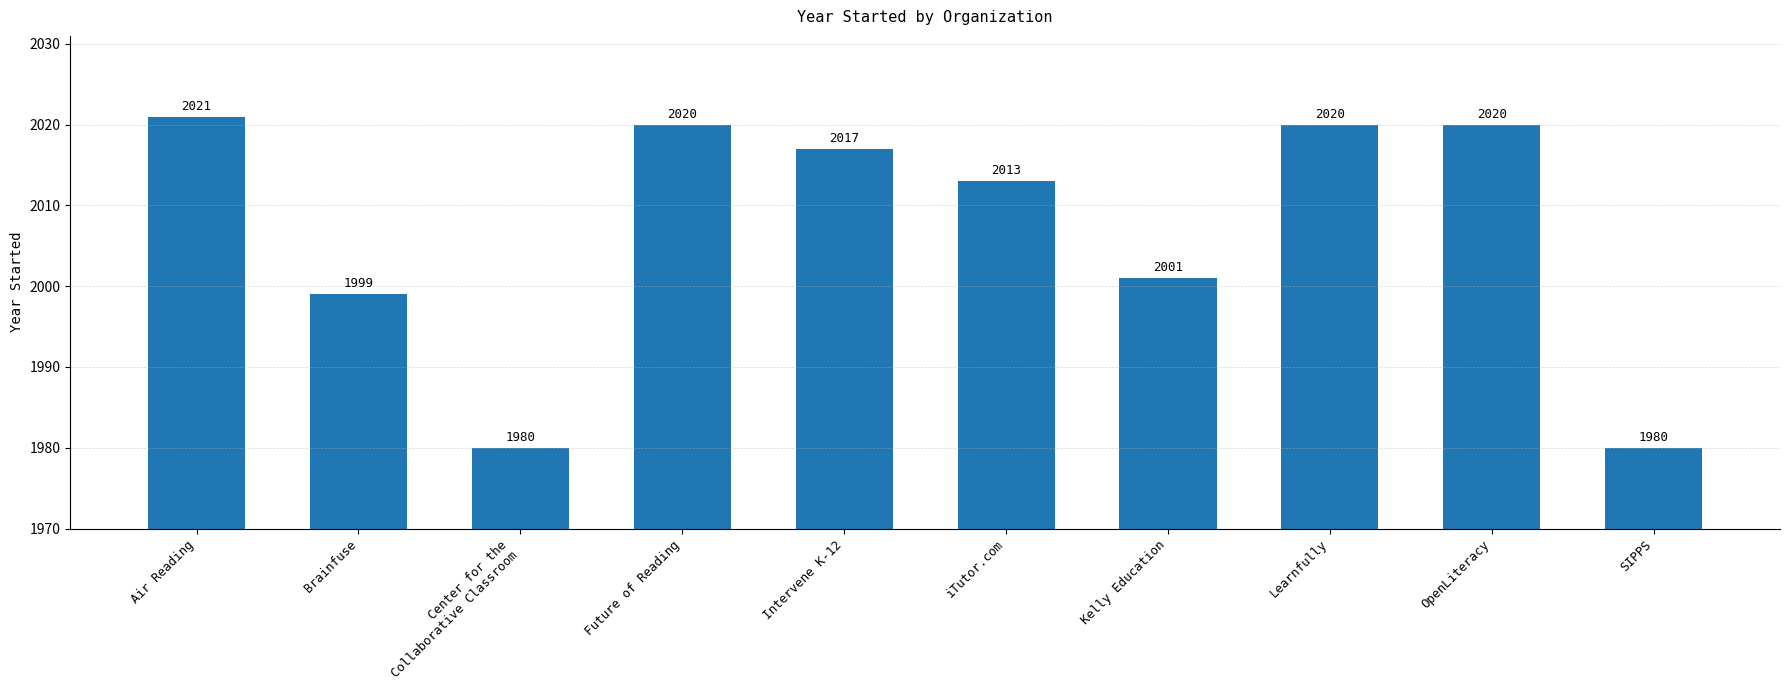

What is the label of the 2nd bar from the right?

OpenLiteracy